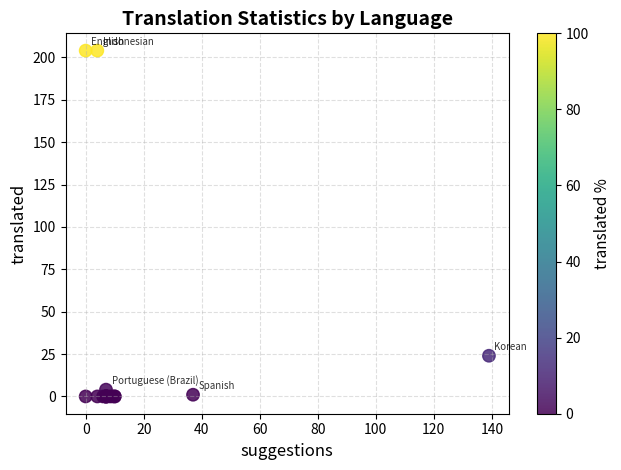

What Y value in the scatter plot is closest to 102?

24